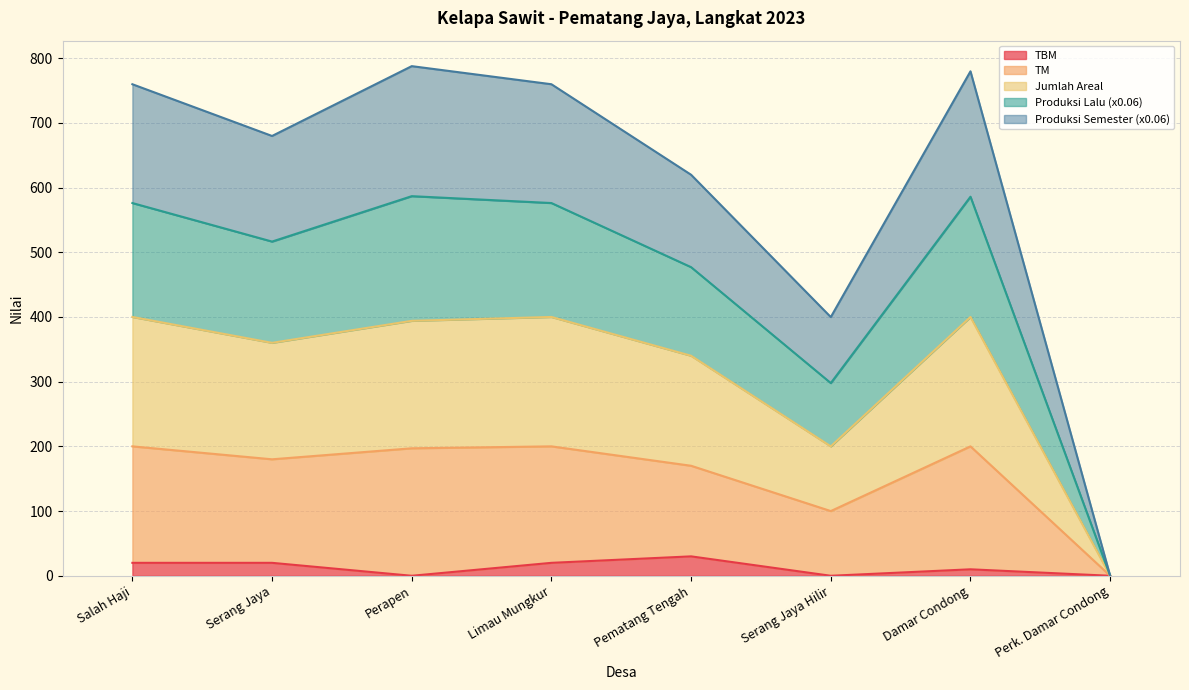

Which label corresponds to the smallest value in the chart?

Perapen